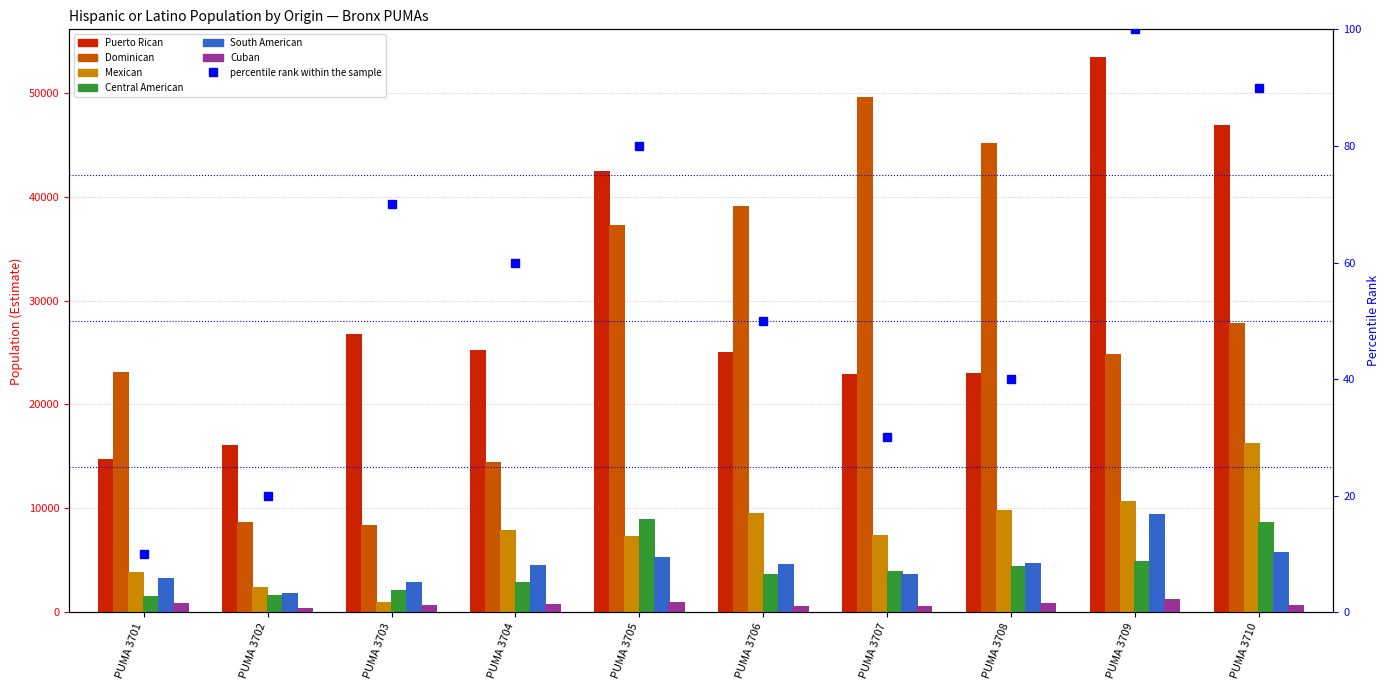

At which label is Puerto Rican closest to 34080?

PUMA 3703